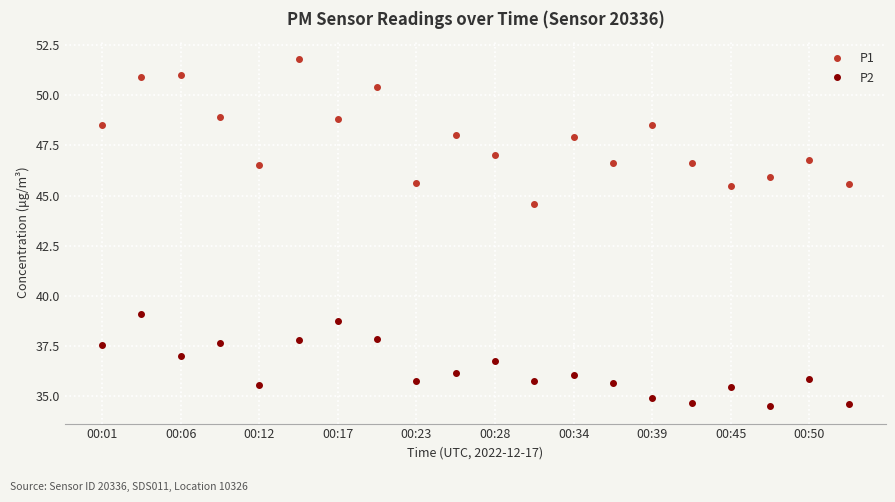

How many interior local valleys does the P2 series have?

6